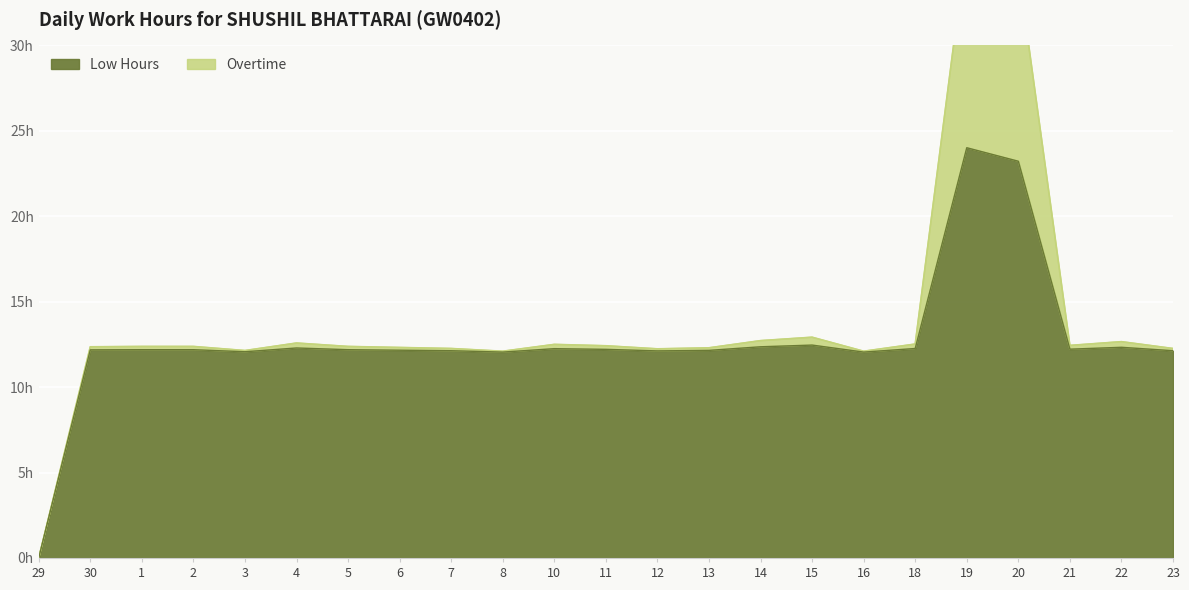

What is the average value?

12.7